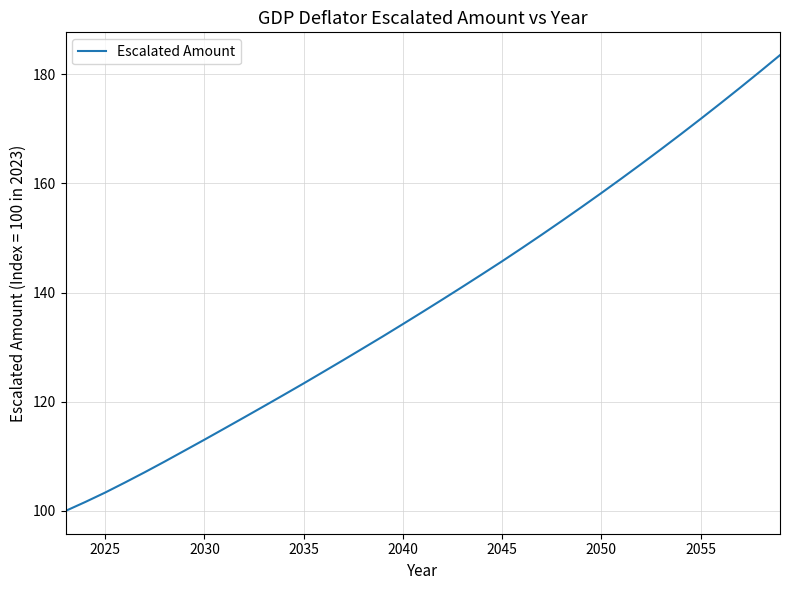

What is the minimum value shown in the chart?

100.0